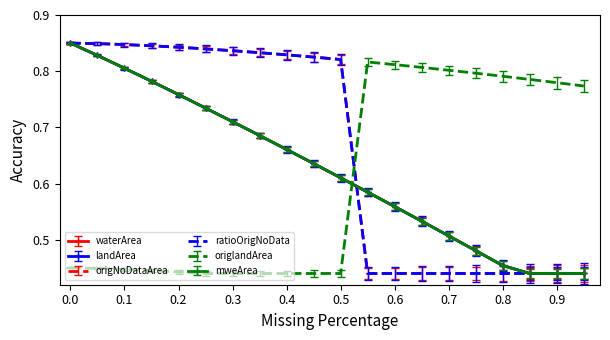

True or false: origlandArea has more than 1 points higher than both neighbors.

False